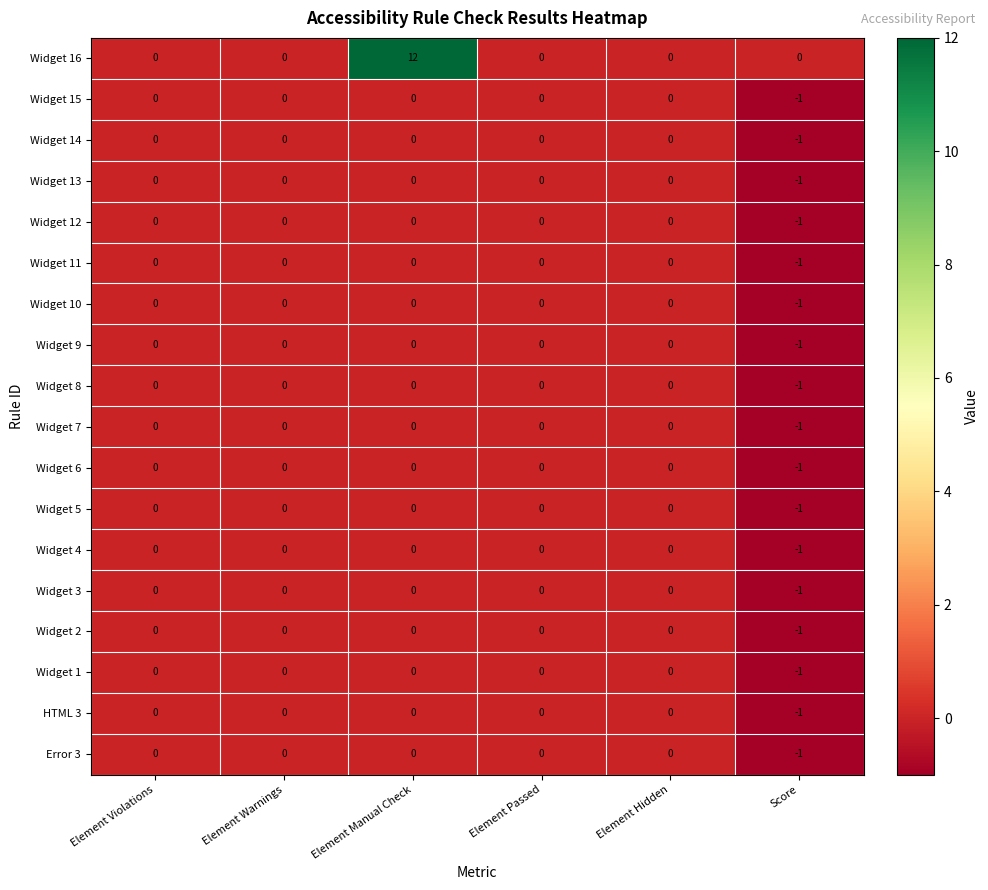

The Widget 8 series shows 0 at Element Manual Check. True or false?

True